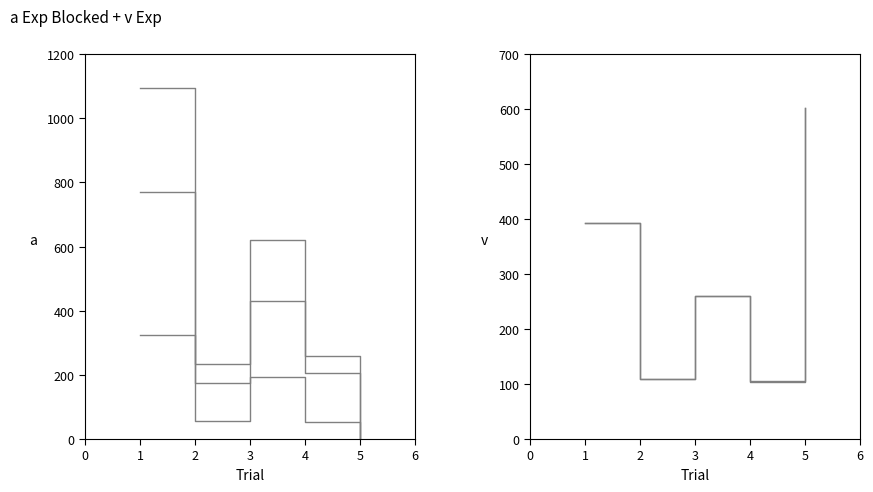

What is the sum of all D values?

1465